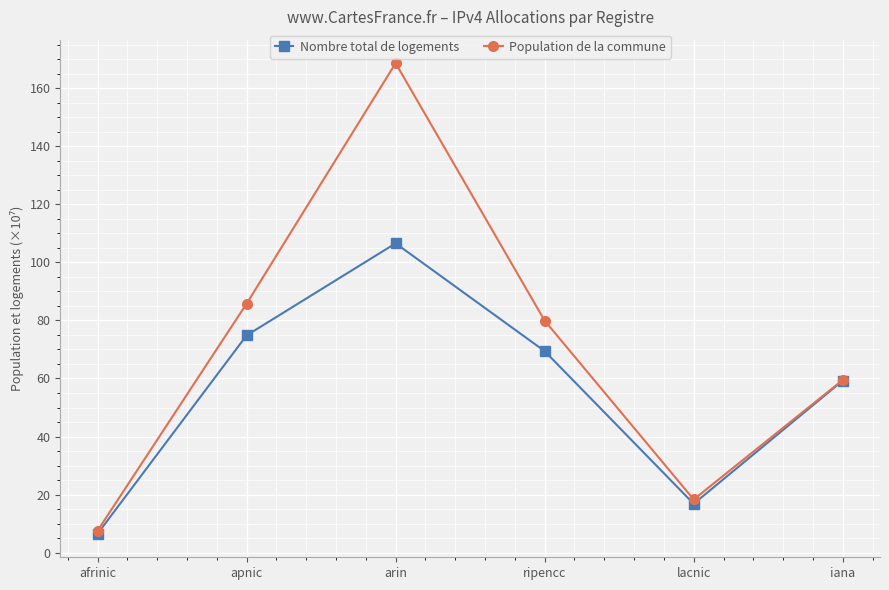

List the series in order of their overall mean, lowest first.

Nombre total de logements, Population de la commune